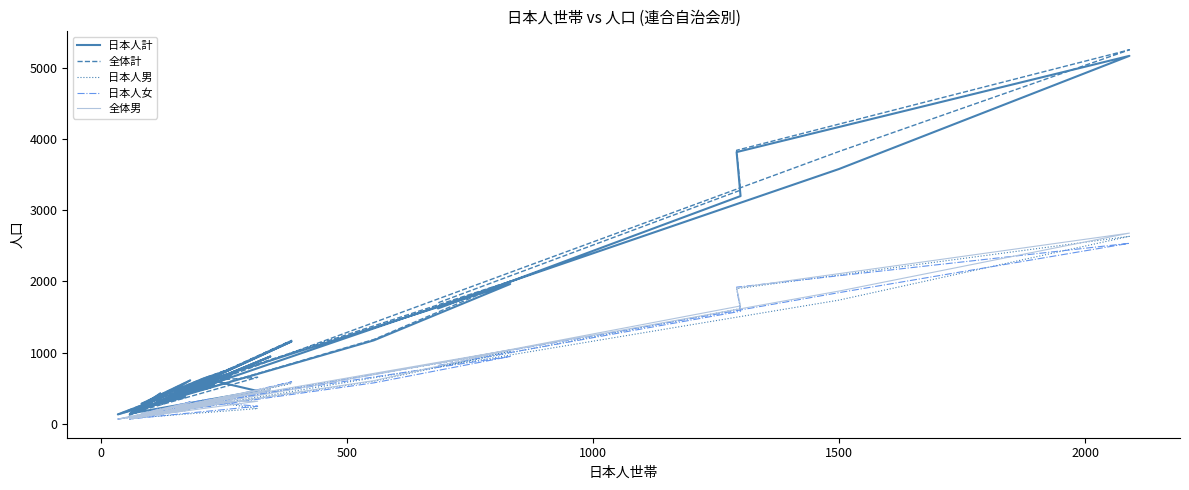

What is the lowest value of the 全体計 series?

129